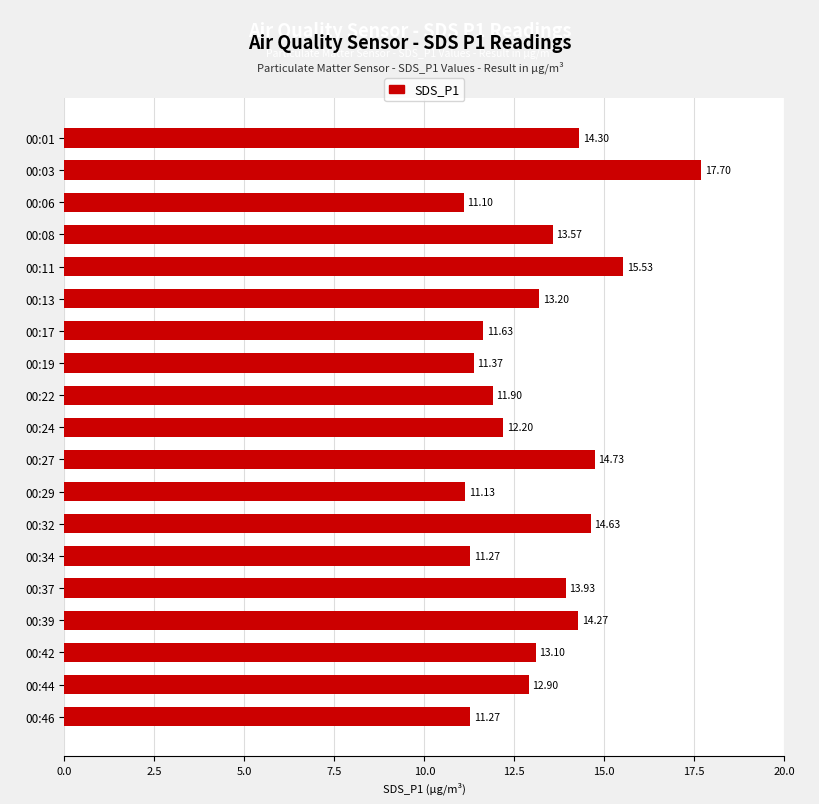

What is the smallest value displayed?

11.1